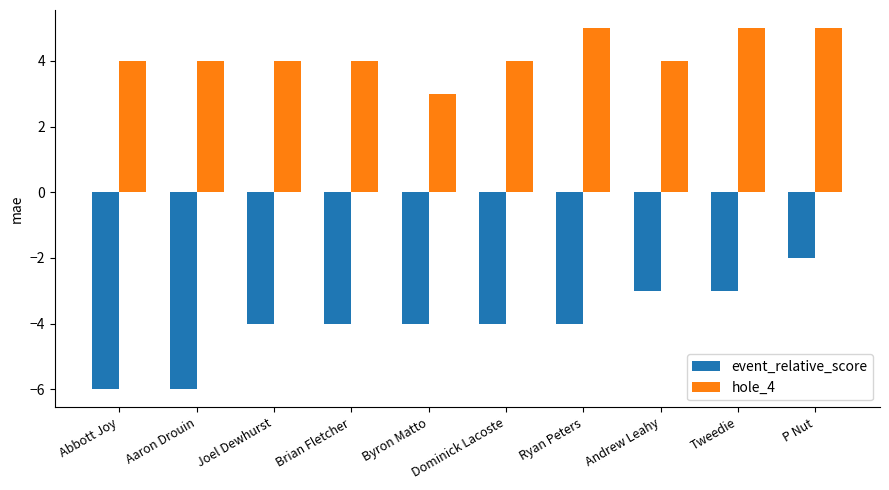

What is the spread (max minus min) of values at Abbott Joy?

10